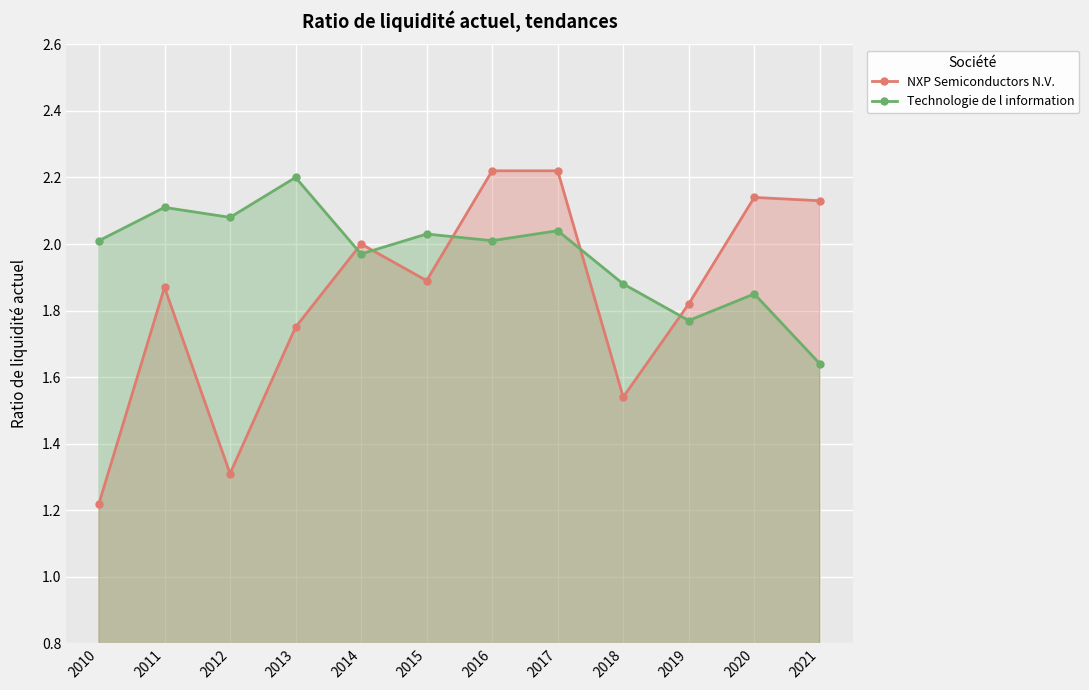

What is the difference between the second highest and minimum values in the NXP Semiconductors N.V. series?

1.0